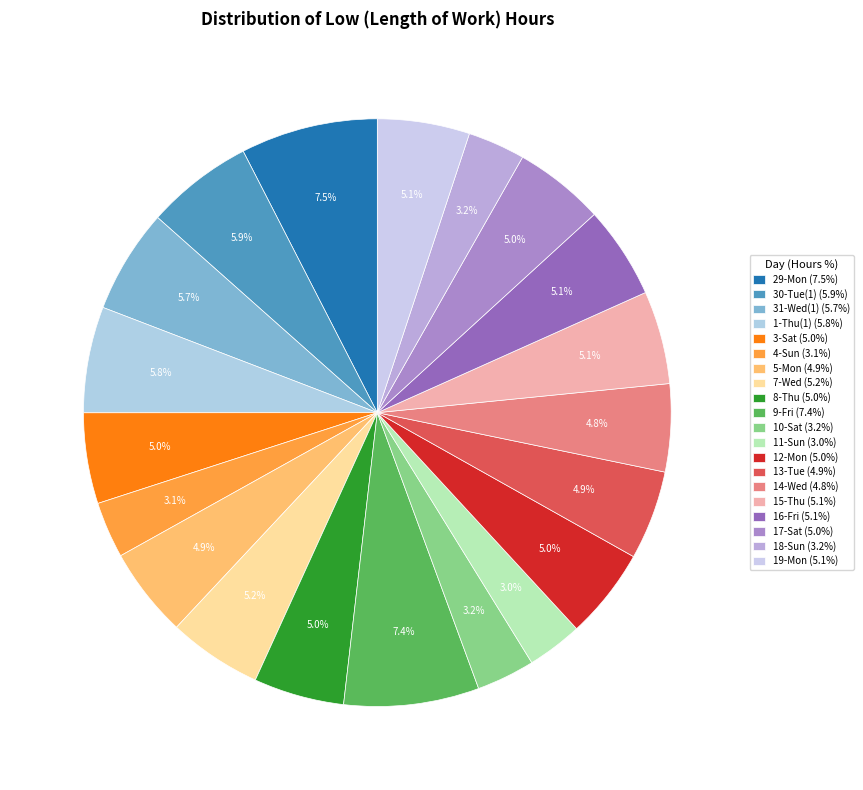

To the nearest percent, what portion does 31-Wed(1) represent?

6%